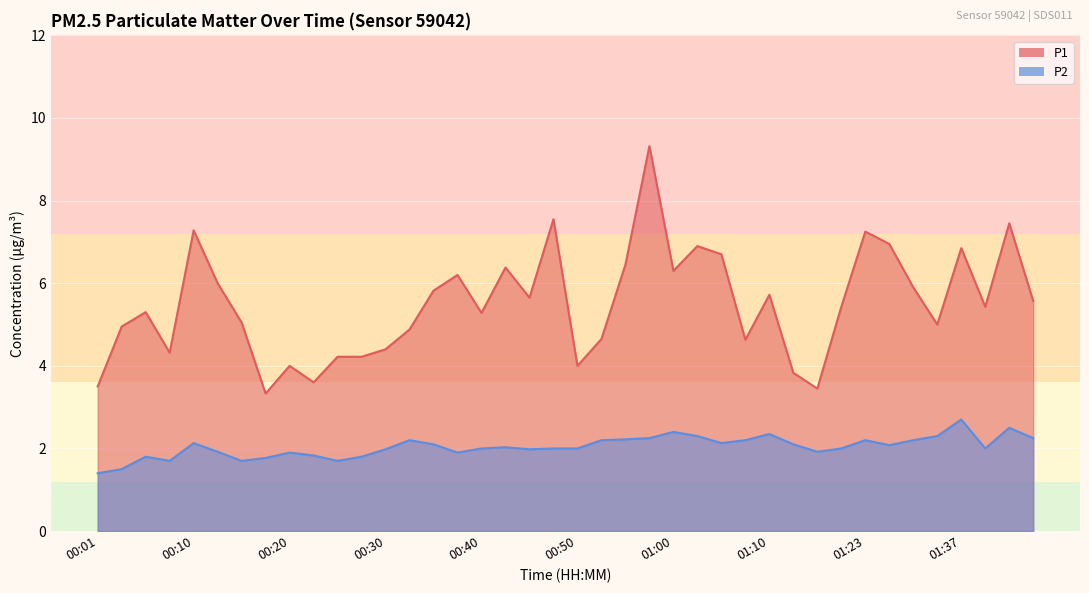

What position from the right is 00:45?

22